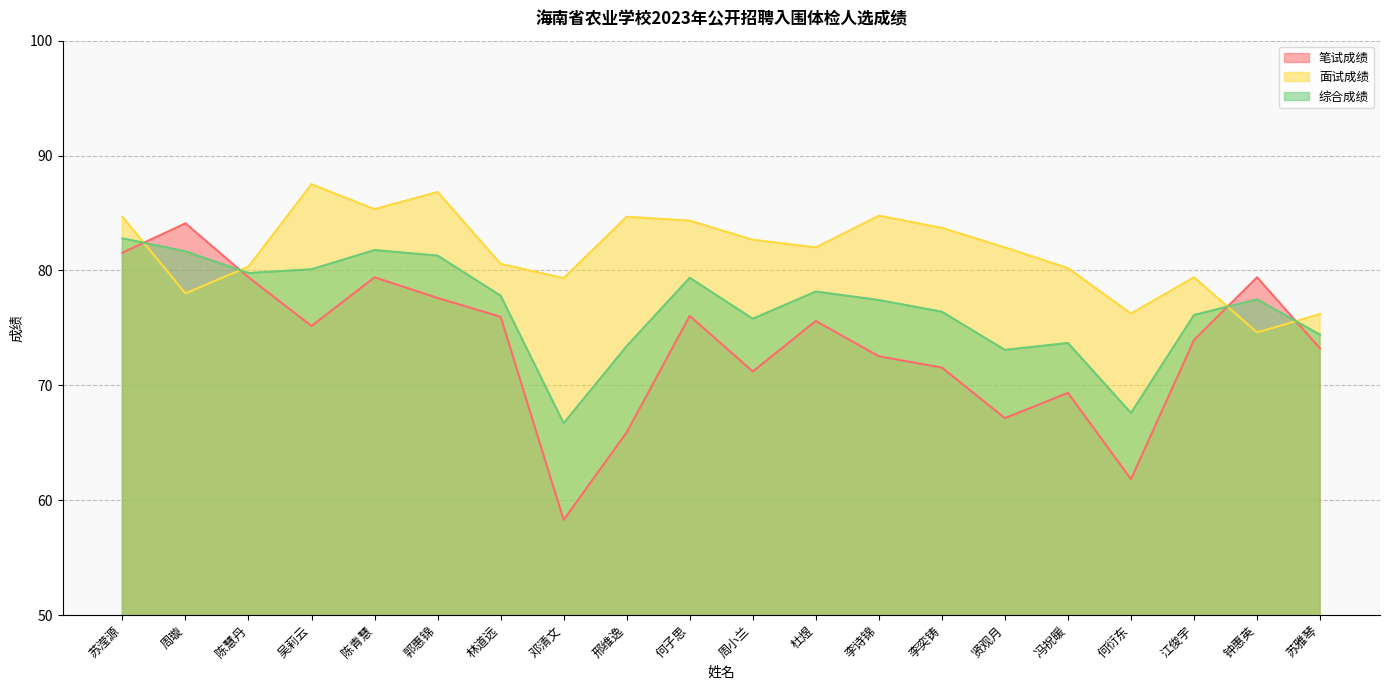

Which series has the largest total across all categories?

面试成绩